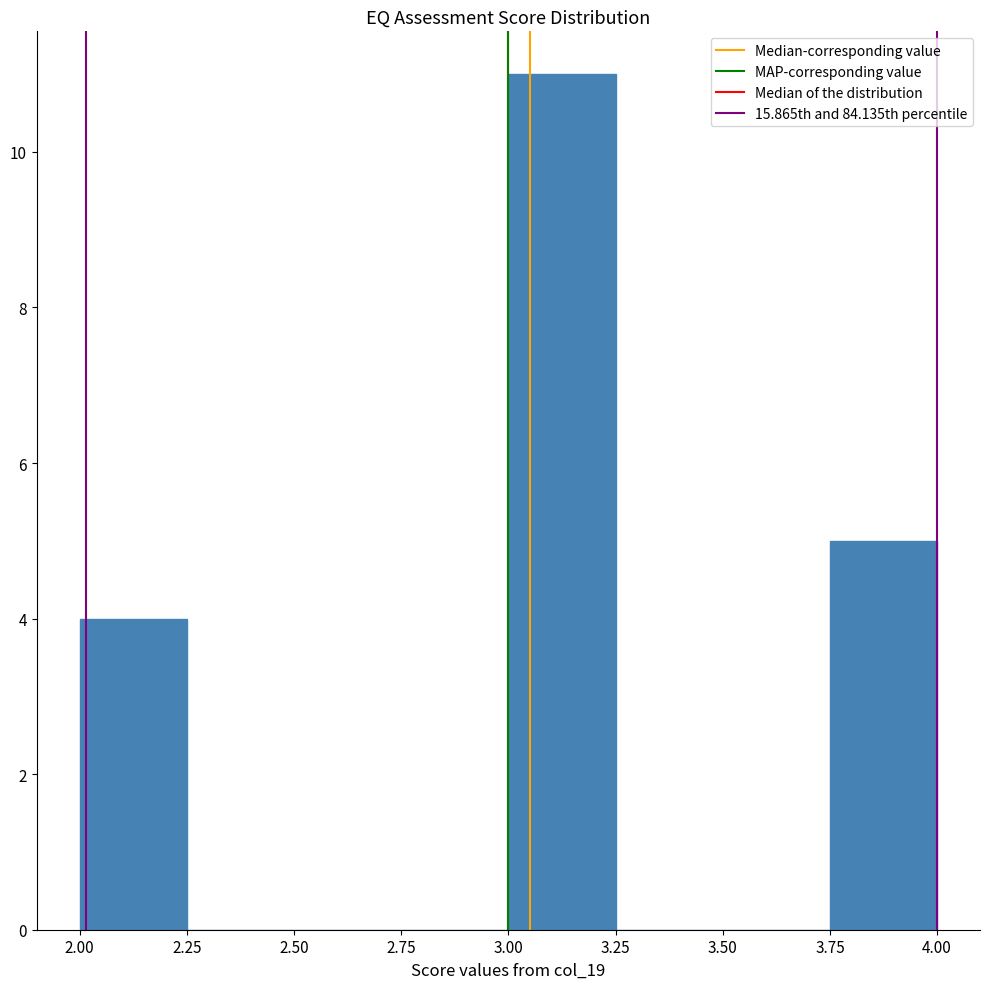

Which range on the x-axis has the tallest bar?

3.00 to 3.25